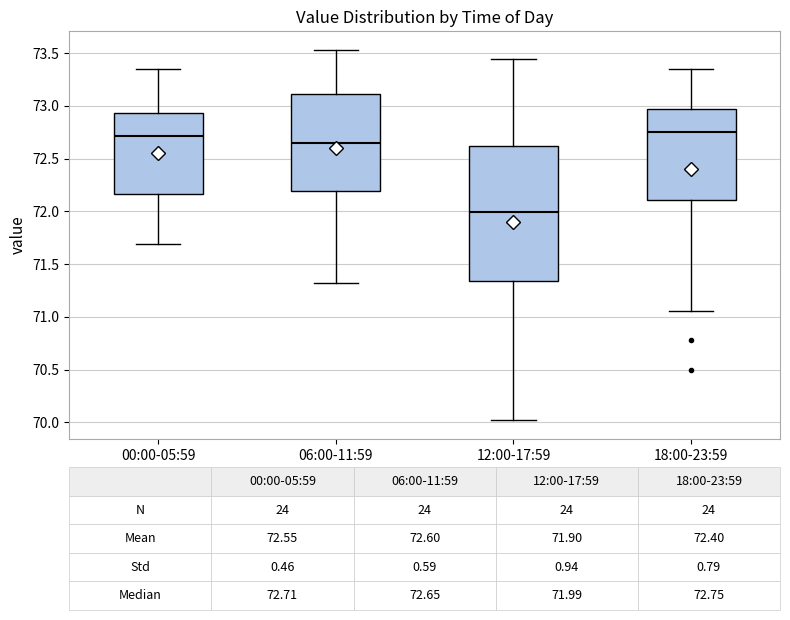

Which box is the tallest, from its lower edge to its upper edge?

12:00-17:59